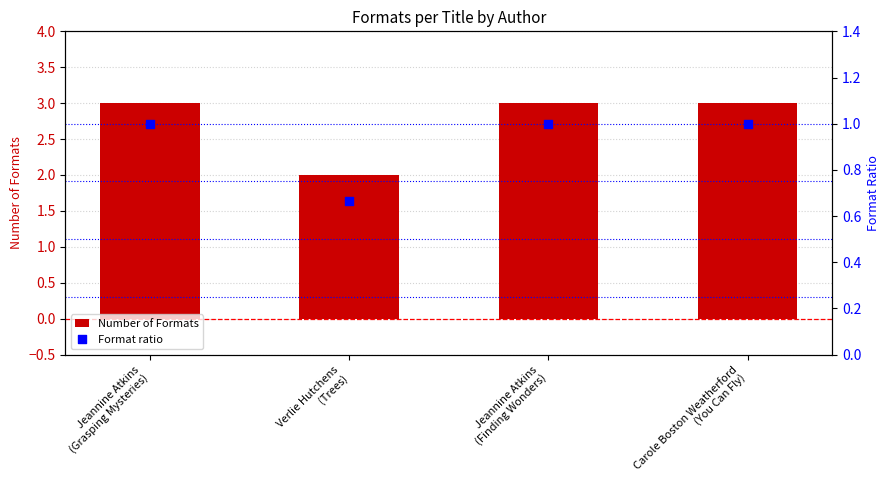

Which series has the largest Y range (max minus min)?

Number of Formats